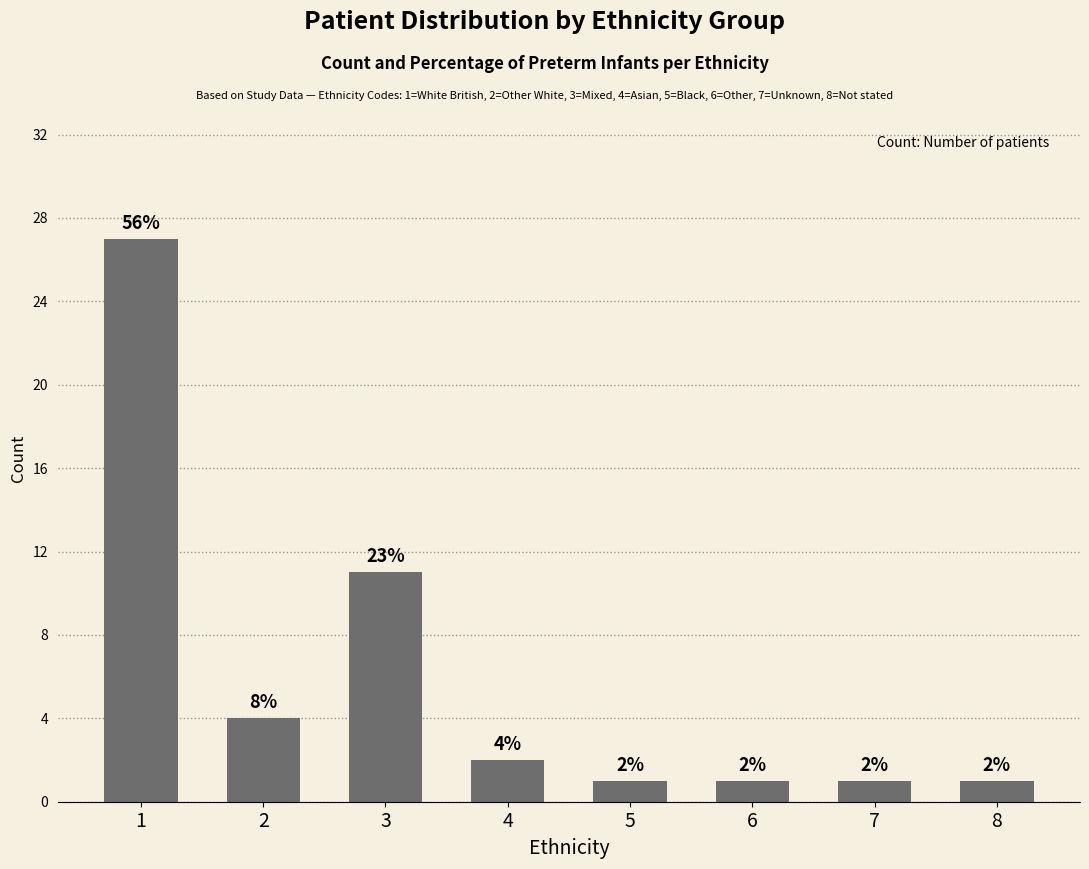

Where does the data first go above 2?

1